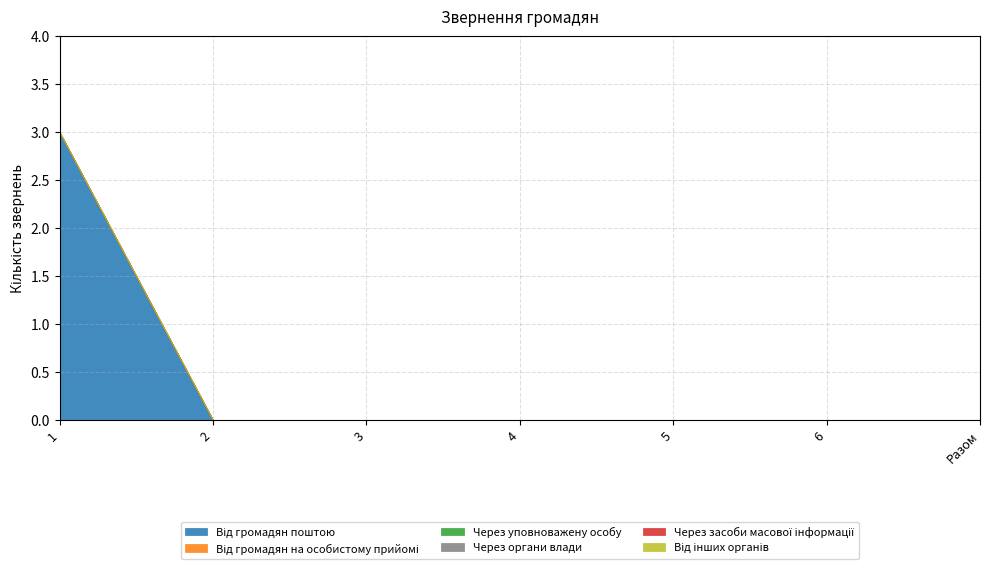

At how many categories does at least one series exceed 2?

1